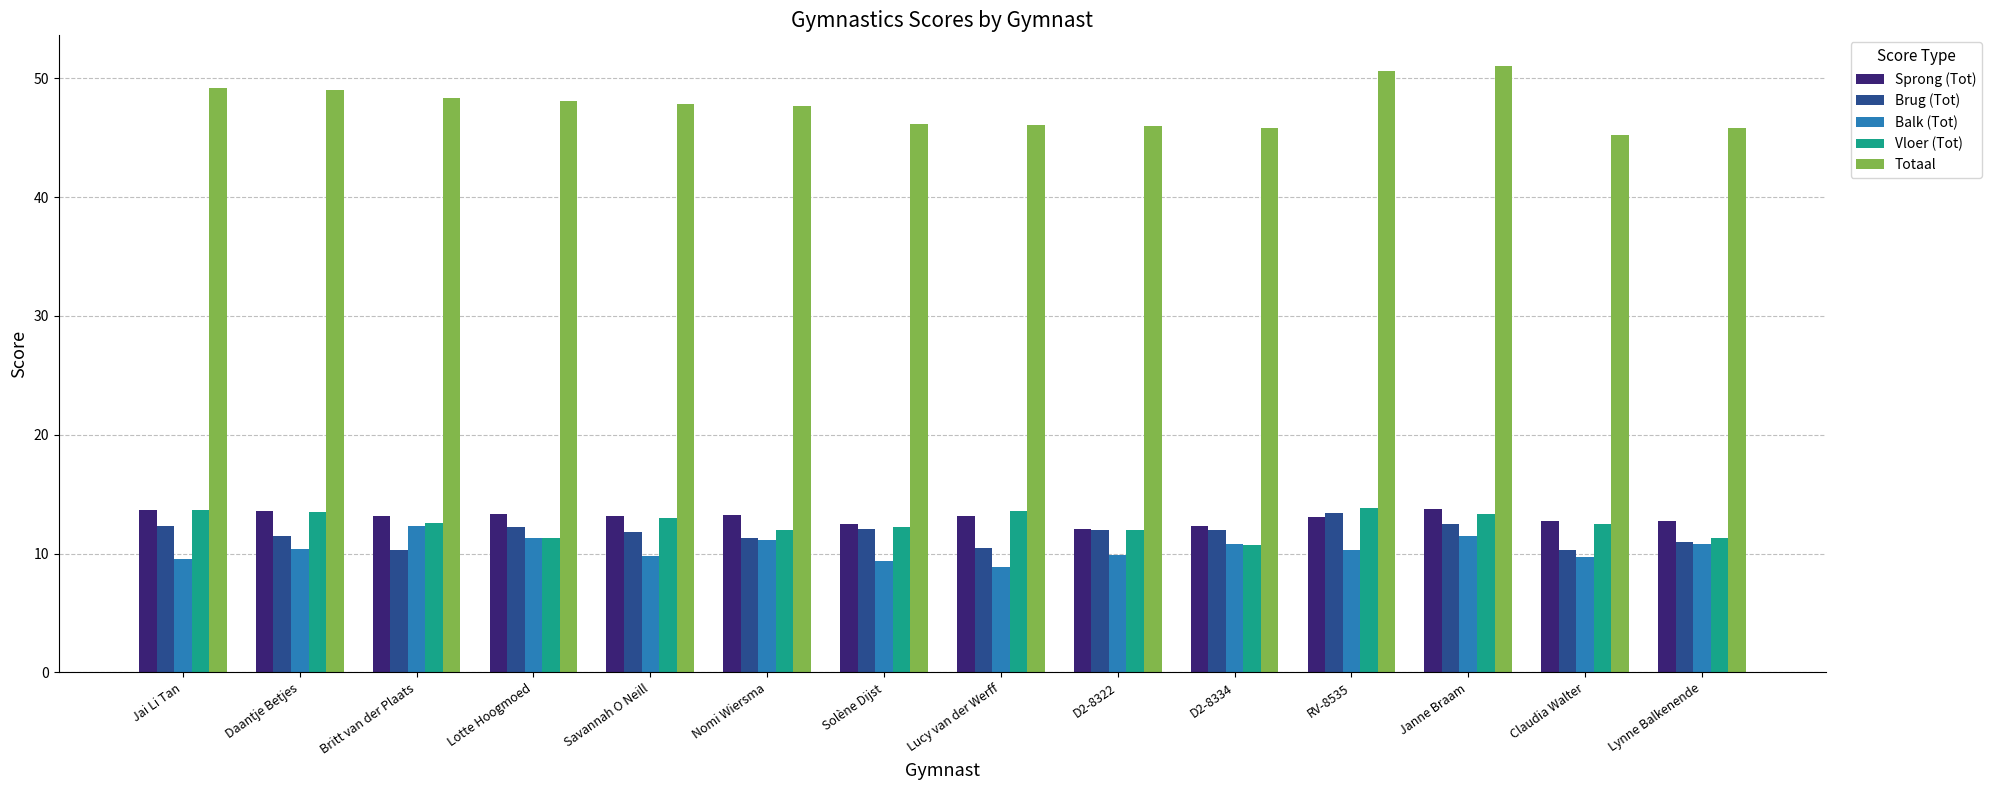

How many distinct data groups are displayed?

5